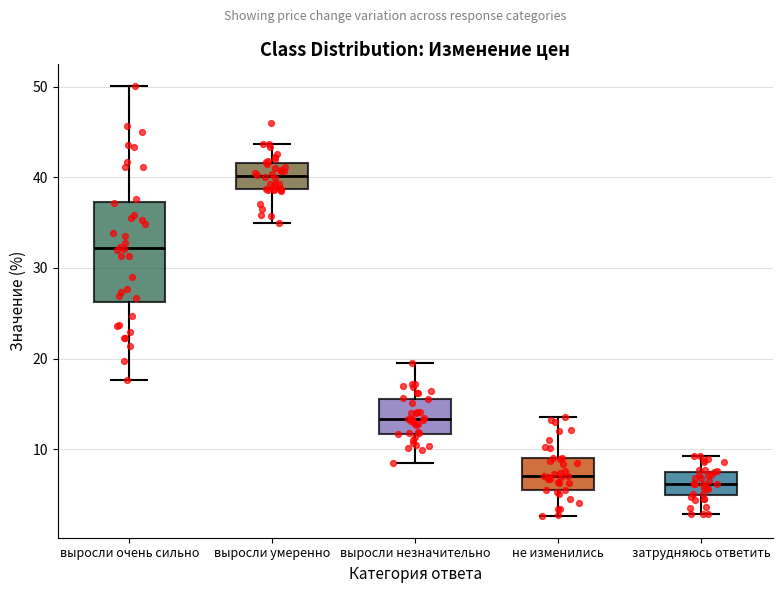

Where does the lower whisker of the box for выросли умеренно end on the y-axis? The values are not printed on the chart, so give them approximately, as read against the axis.

35